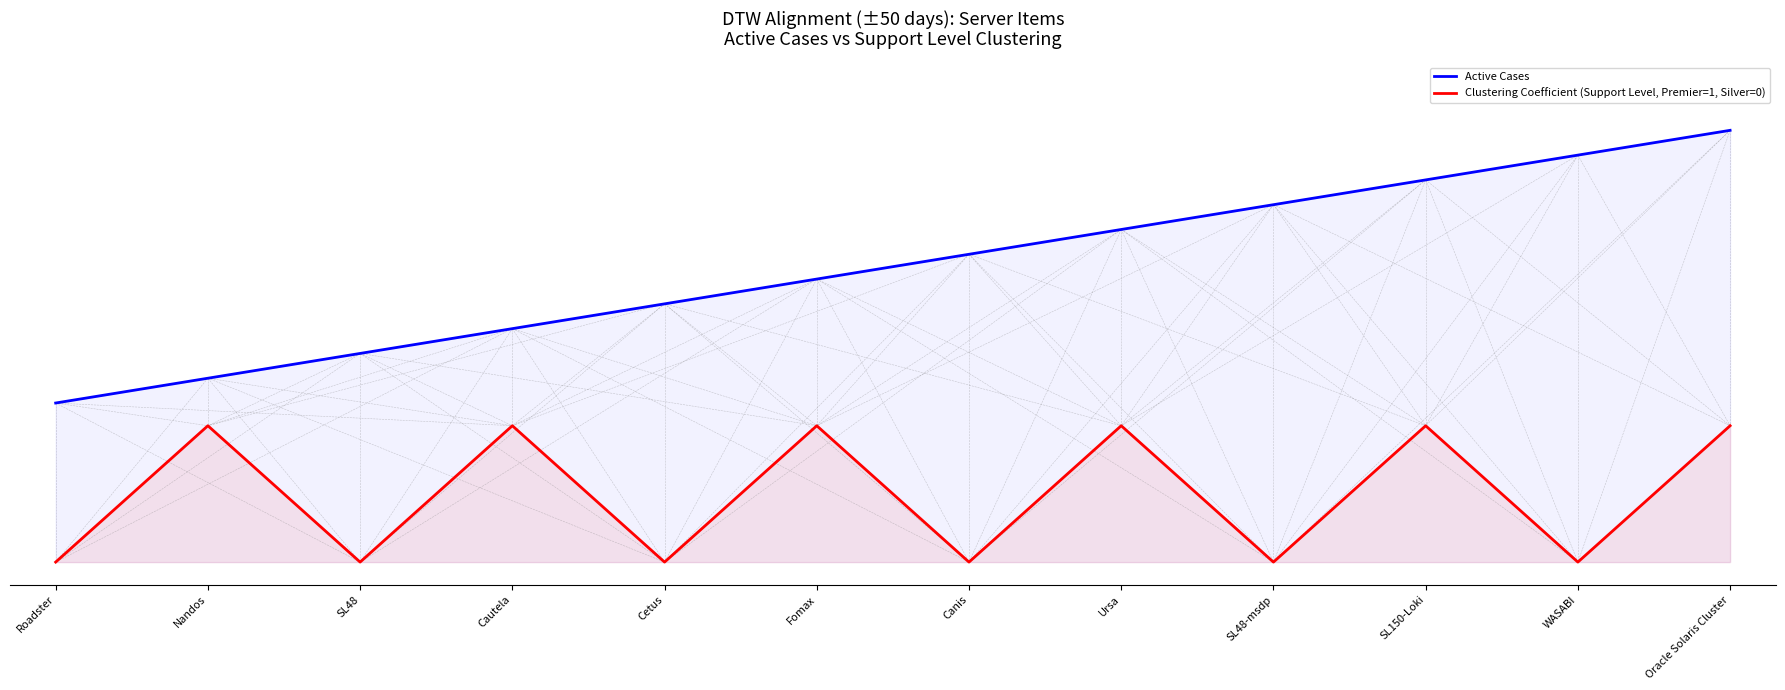

Which series has the largest total across all categories?

Active Cases